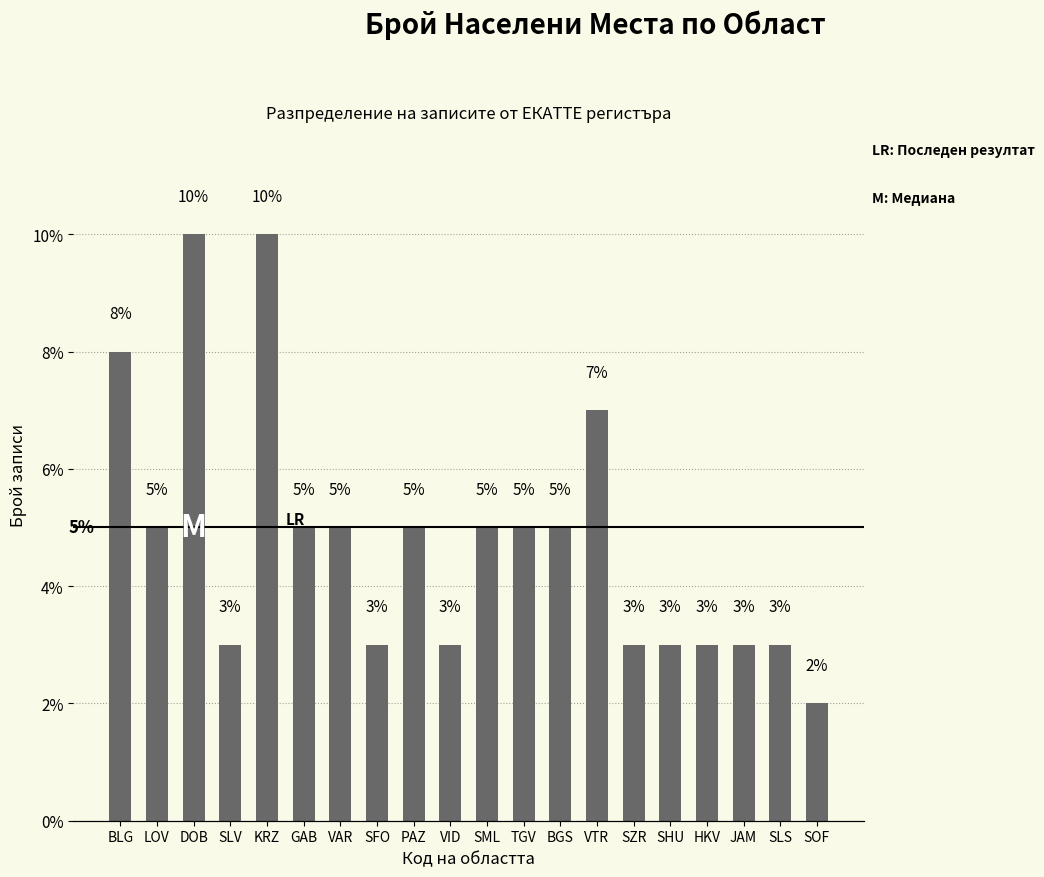

Is it true that the value at DOB is 10?

True